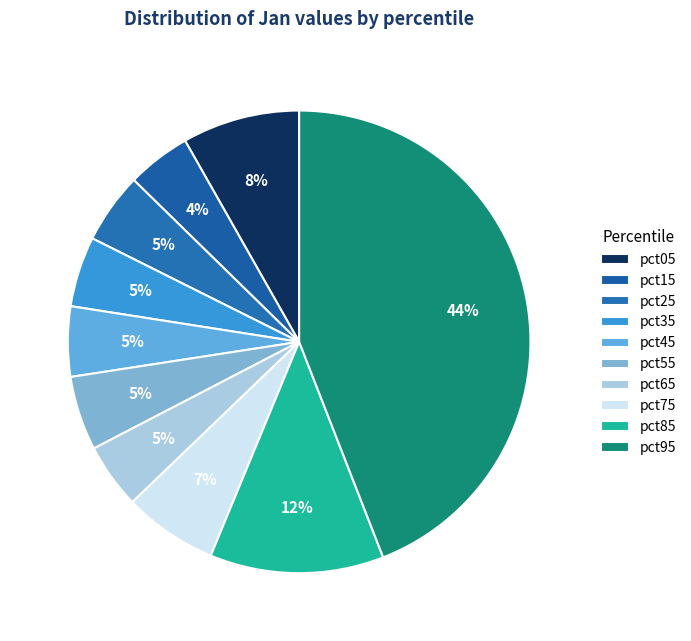

Does pct65 account for over 50% of the chart?

No